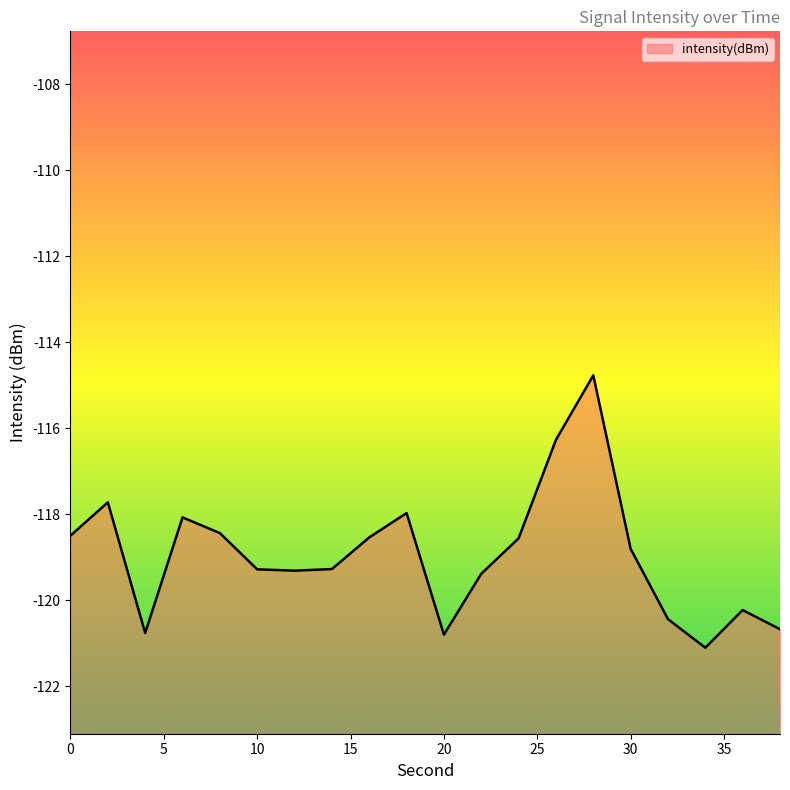

What is the average value?

-118.9